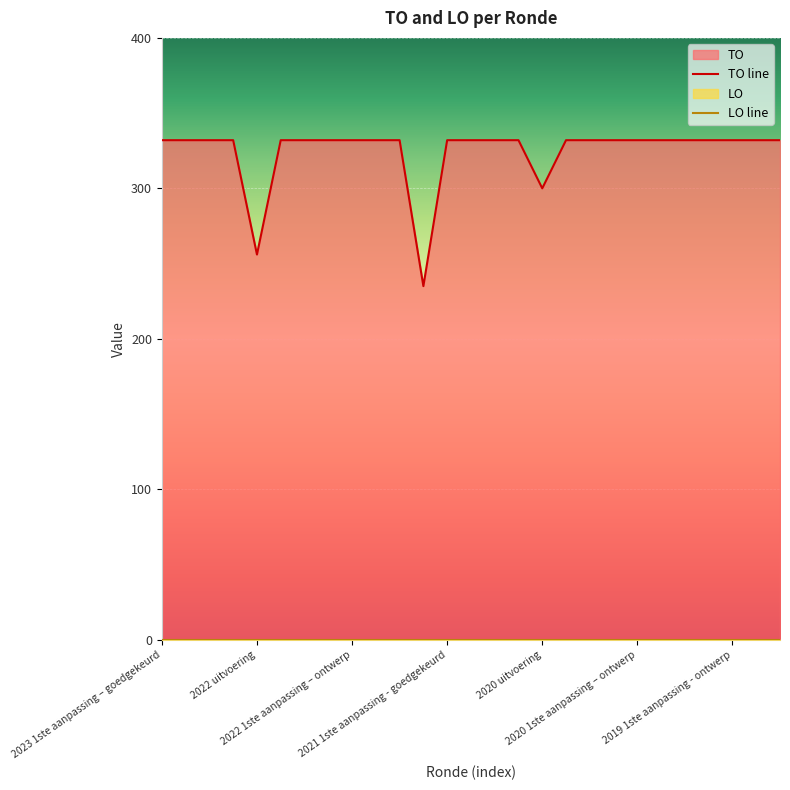

Is it true that the value at 2023 Opmaak - ontwerp is 547?

False